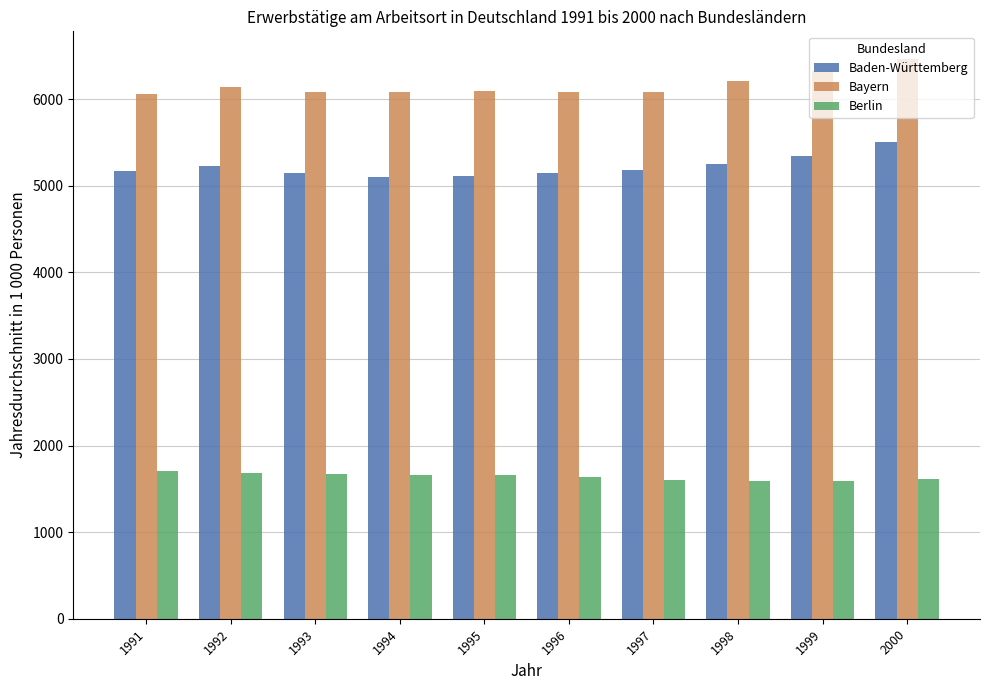

What is the difference between the second highest and minimum values in the Berlin series?

91.3